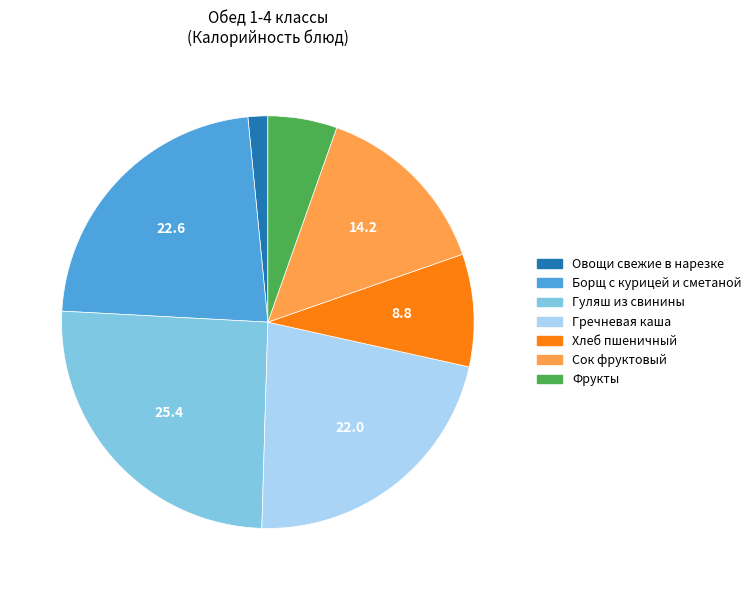

Is there any slice that represents more than half of the pie?

No